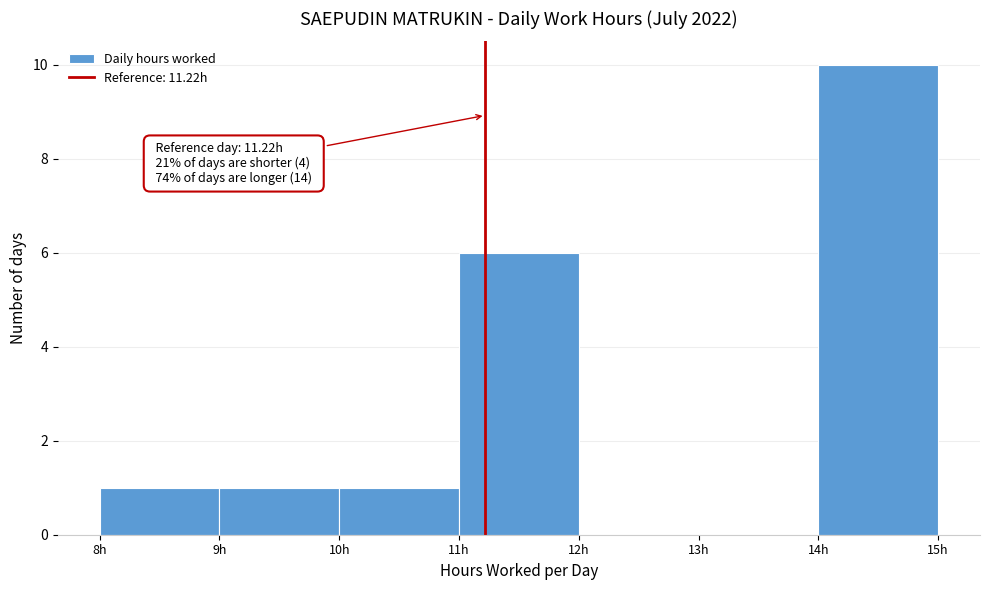

Which range on the x-axis has the tallest bar?

14 to 15